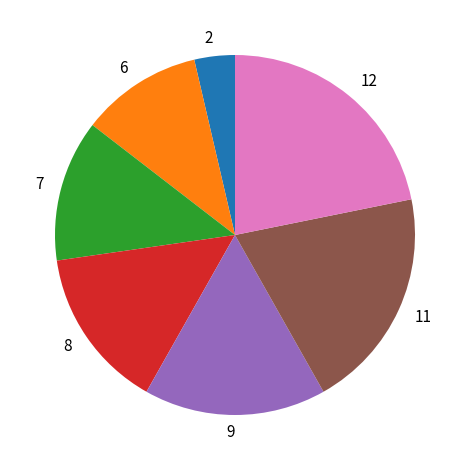

Approximately how many times larger is the value at 2 compared to 11?

0.2